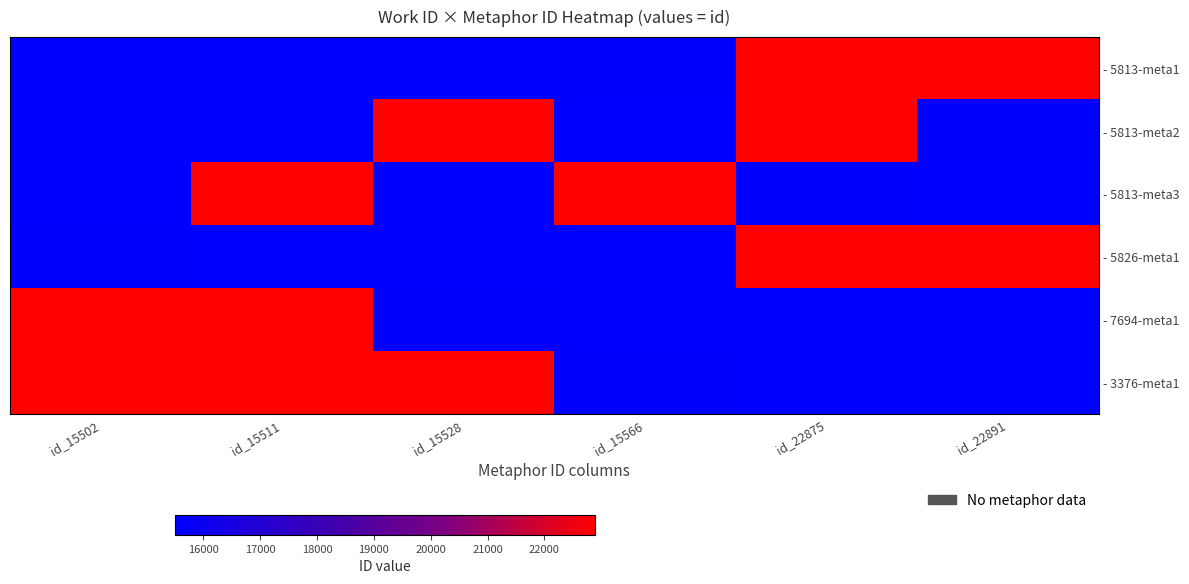

Which series changed the most between id_15528 and id_15566?

- 5813-meta3